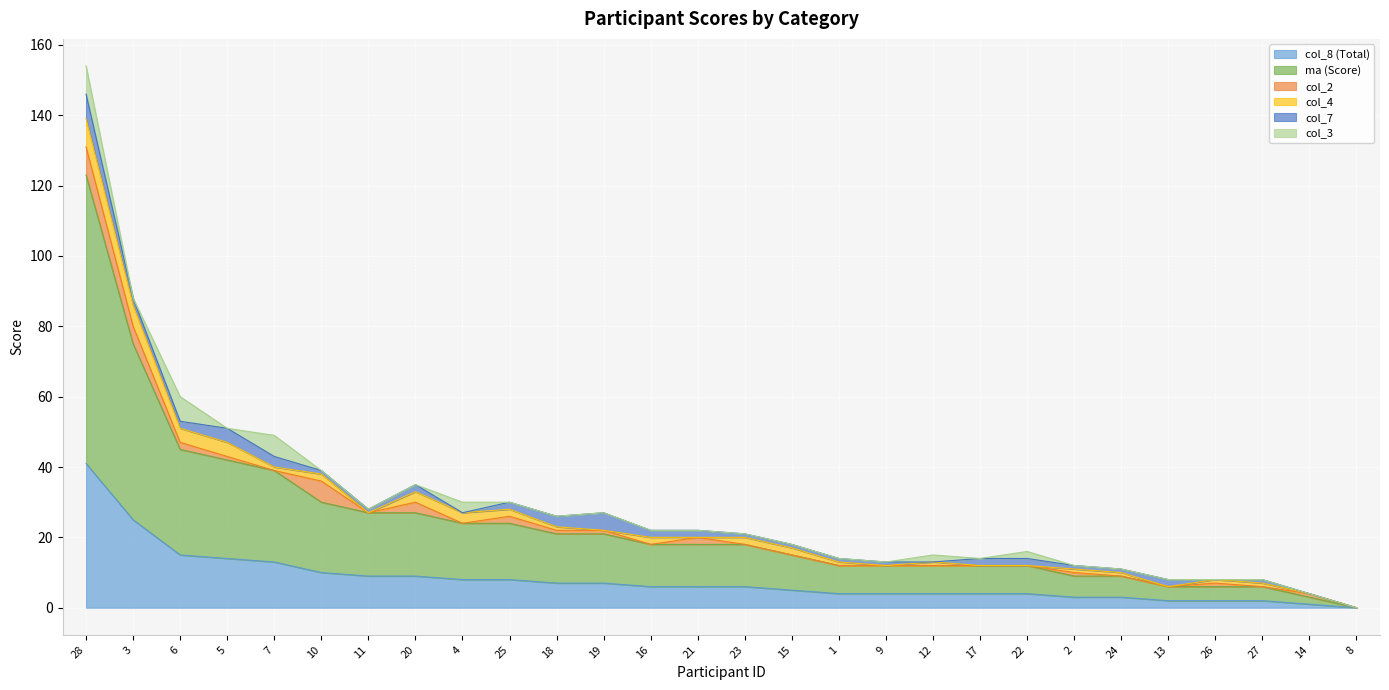

The value of col_7 at 12 is 0. True or false?

True